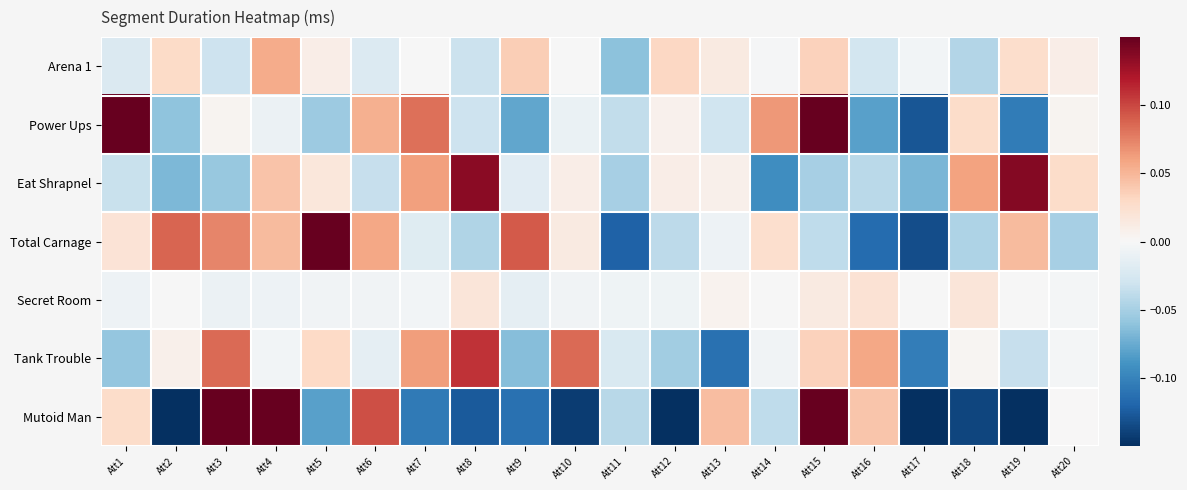

Which has a higher value, Att17 or Att2?

Att2